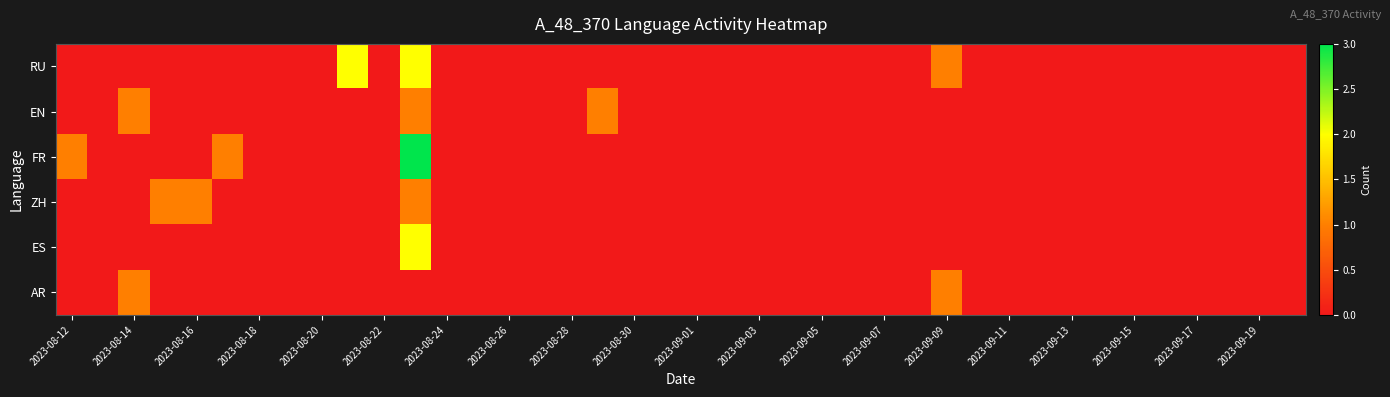

How many distinct data groups are displayed?

6